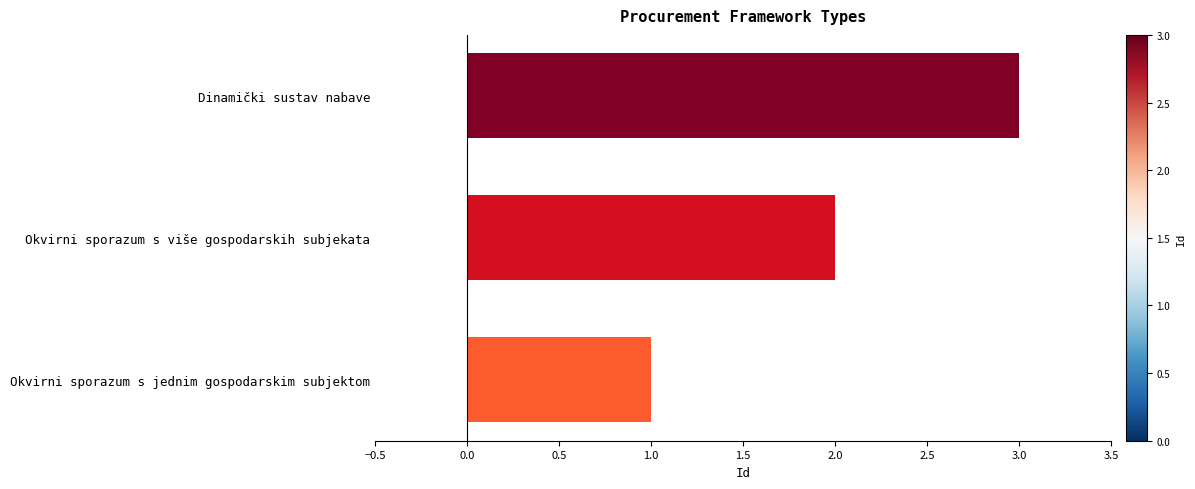

Which label corresponds to the largest value in the chart?

Dinamički sustav nabave